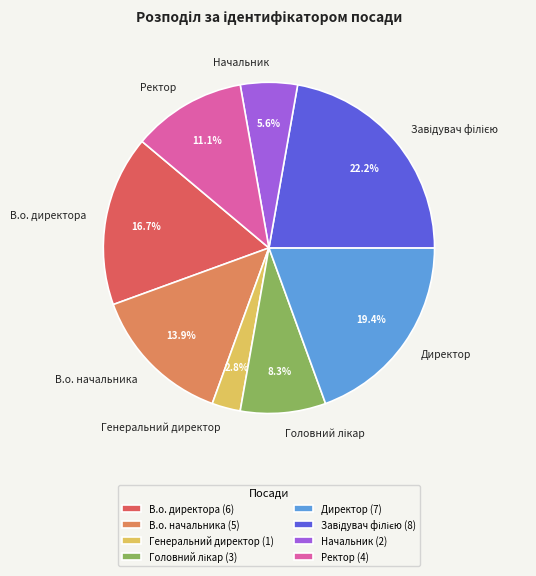

Does Ректор account for over 50% of the chart?

No